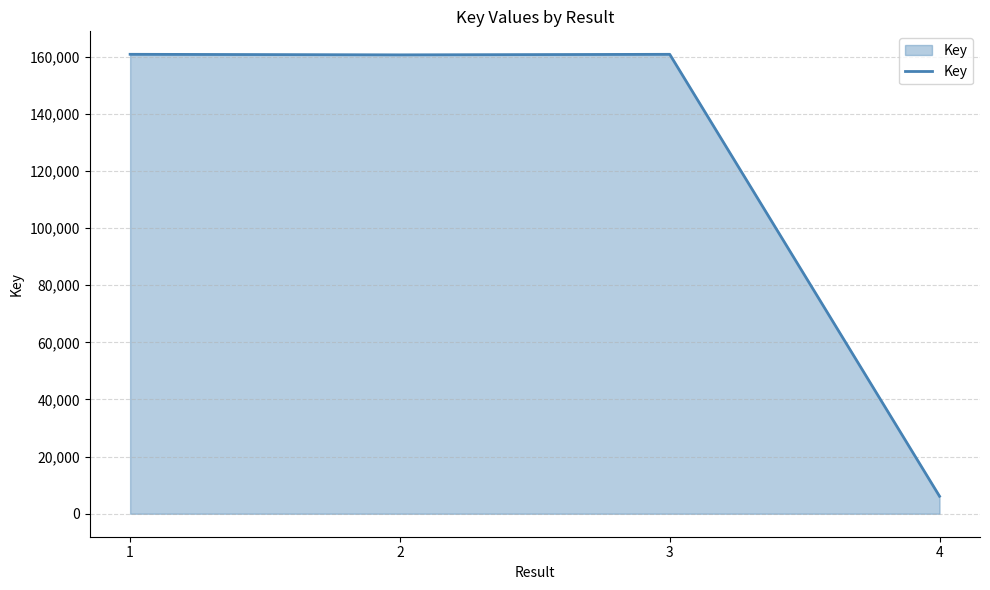

The value at 1 is 259890. True or false?

False